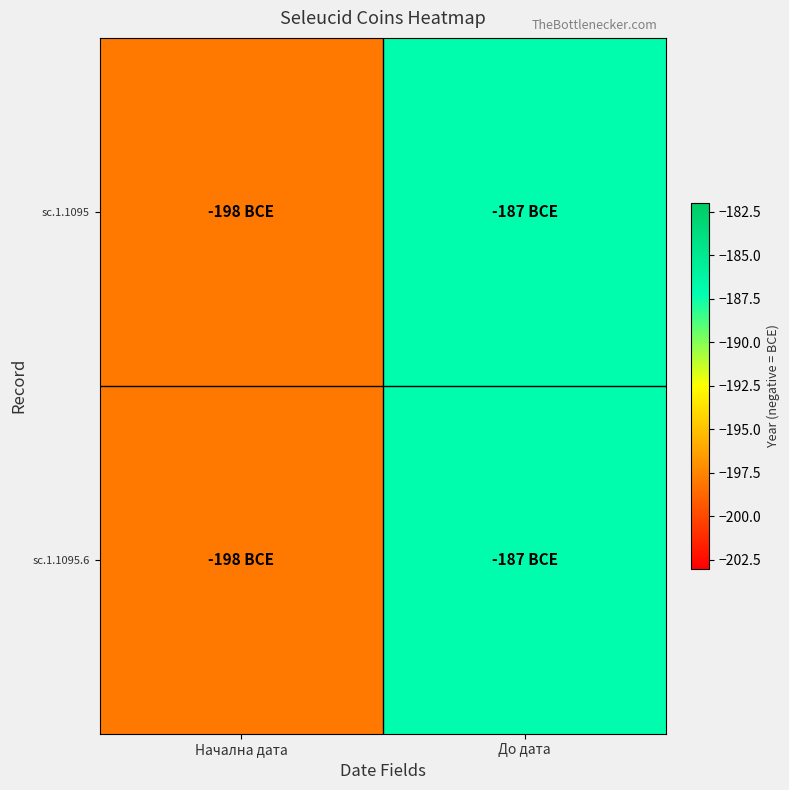

What is the maximum value shown in the chart?

-187